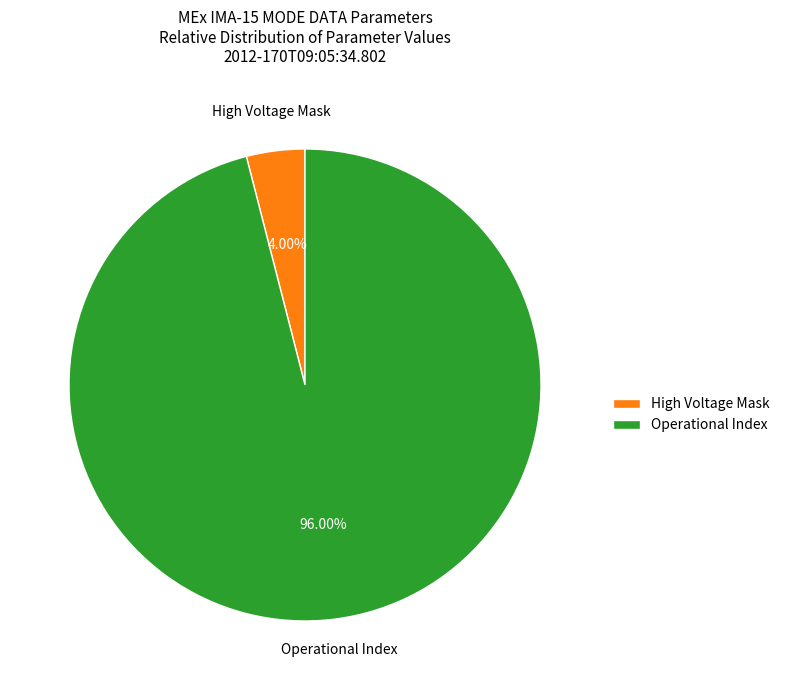

How many slices are in this pie chart?

2